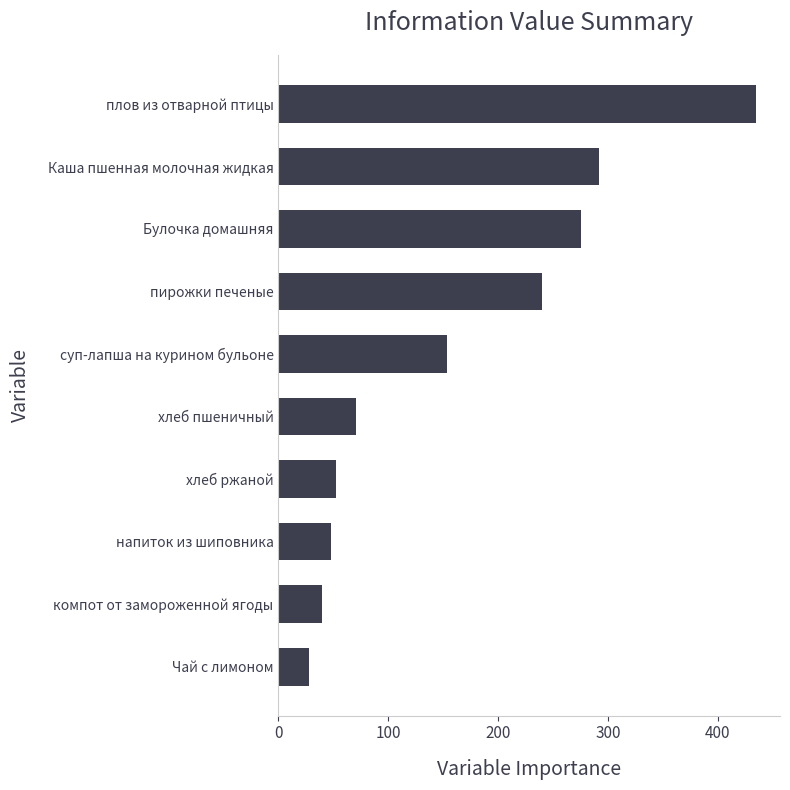

How many series are shown in this chart?

1